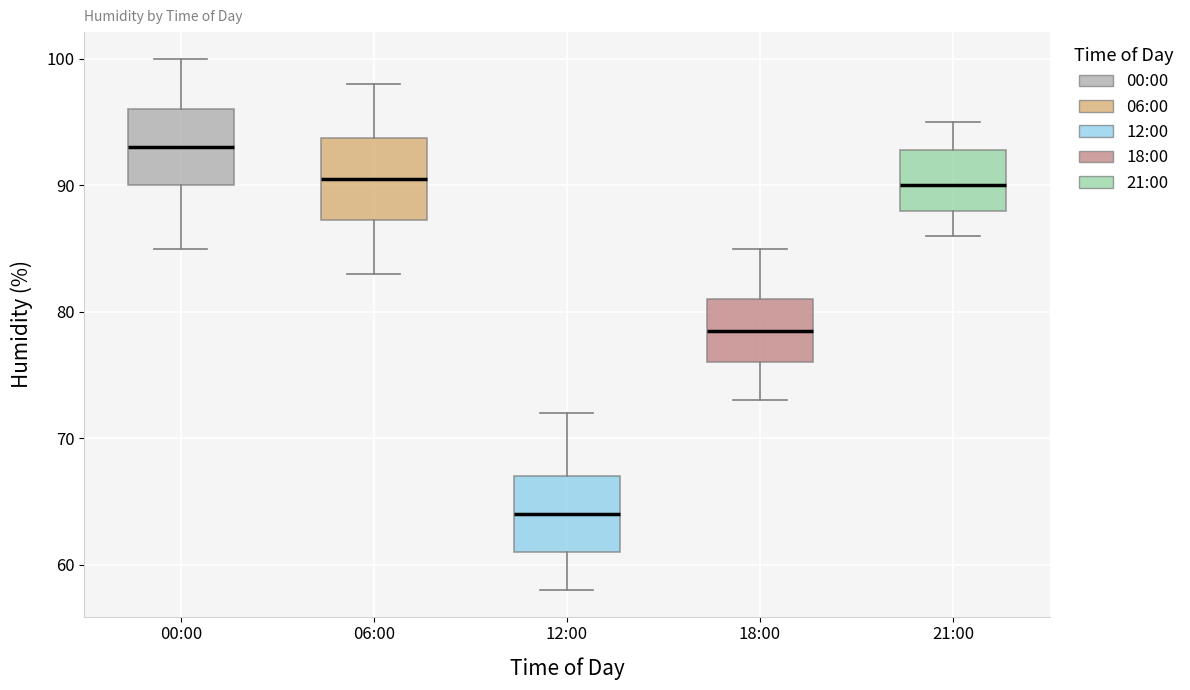

Reading left to right, transcribe this box plot: for each box, give where its median line is, the range the box spans, and where its two whiskers end, as read against the y-axis. The values are not printed on the chart, so give them approximately, as read against the axis.

00:00: median 93, box 90 to 96, whiskers 85 to 100
06:00: median 91, box 87 to 94, whiskers 83 to 98
12:00: median 64, box 61 to 67, whiskers 58 to 72
18:00: median 79, box 76 to 81, whiskers 73 to 85
21:00: median 90, box 88 to 93, whiskers 86 to 95